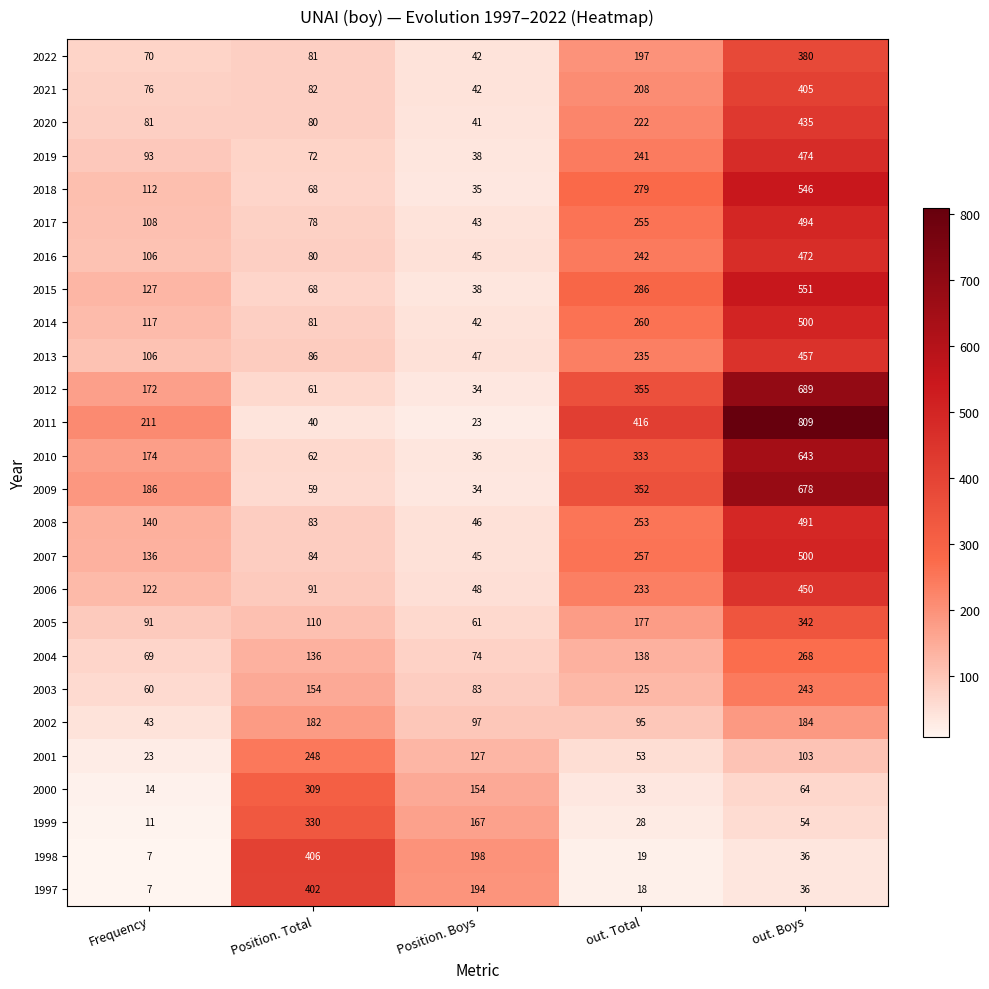

List the labels in order of 2010 value, largest first.

out. Boys, out. Total, Frequency, Position. Total, Position. Boys